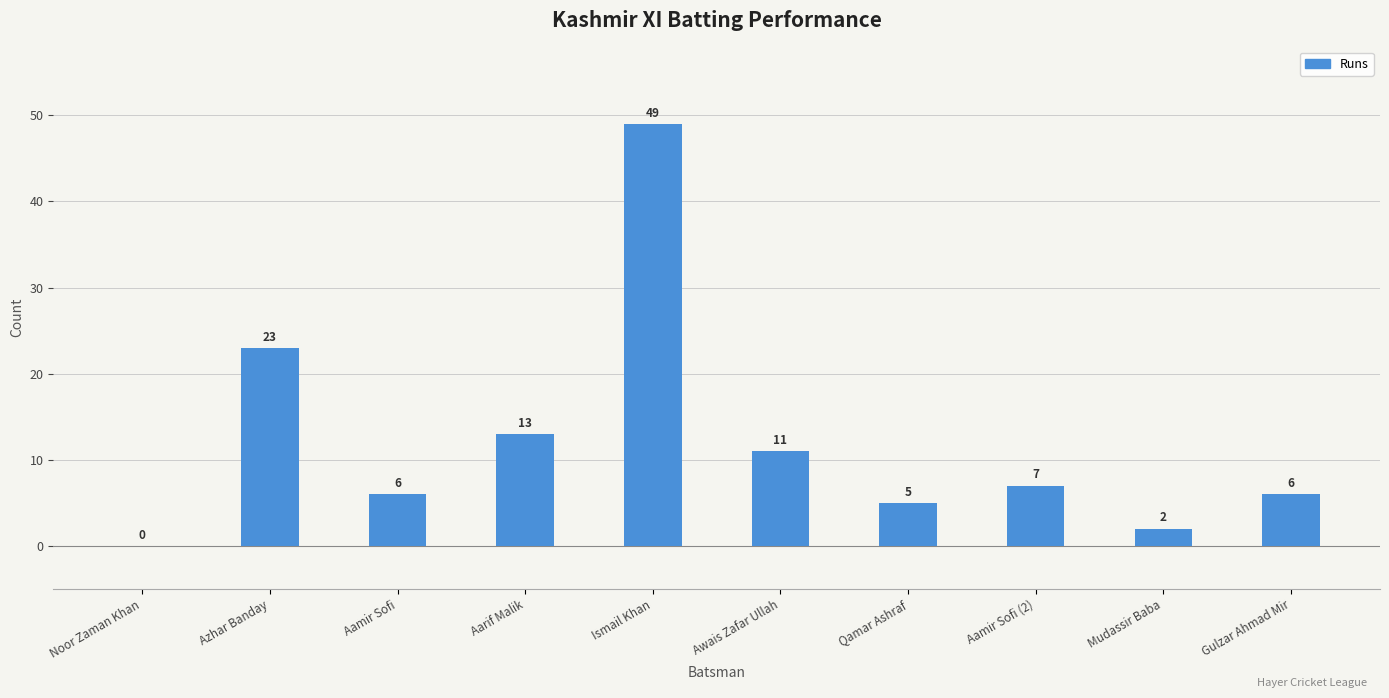

Between Aarif Malik and Mudassir Baba, which is larger?

Aarif Malik